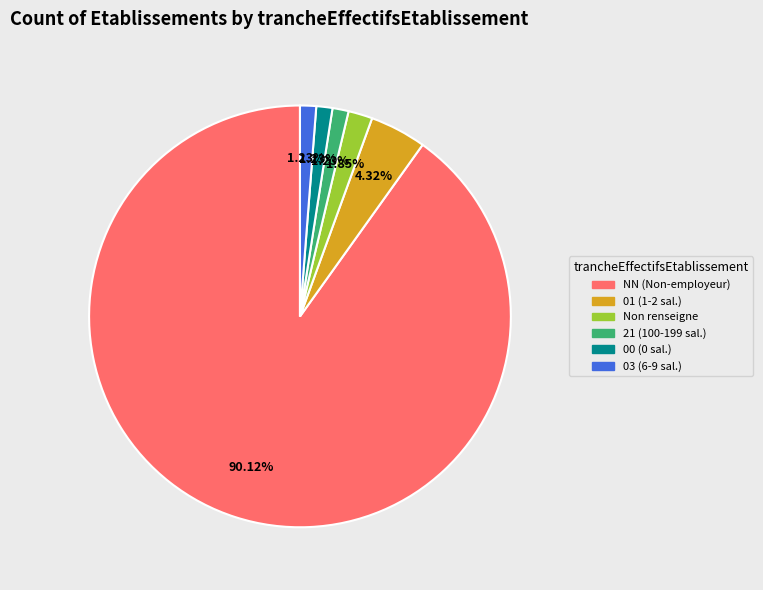

Is there a majority slice in this chart?

Yes